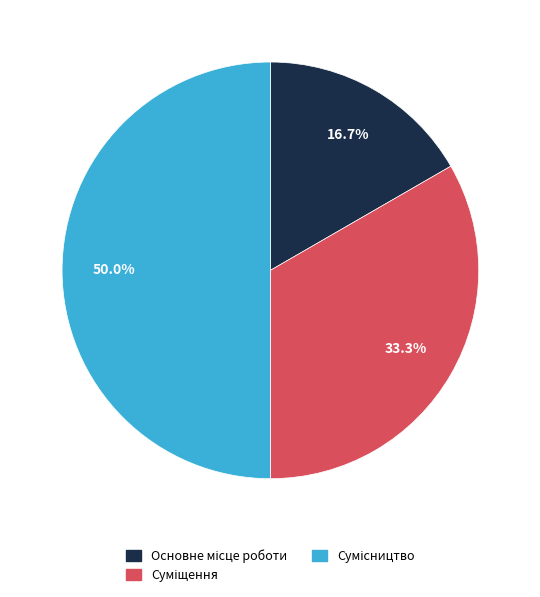

What is the change in value from Суміщення to Сумісництво?

+1